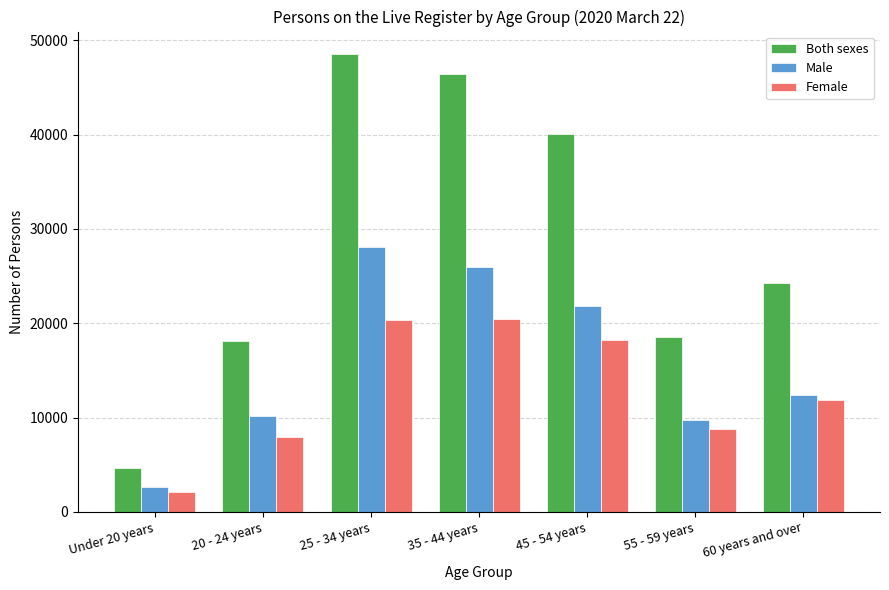

At which category is the sum across all series the highest?

25 - 34 years